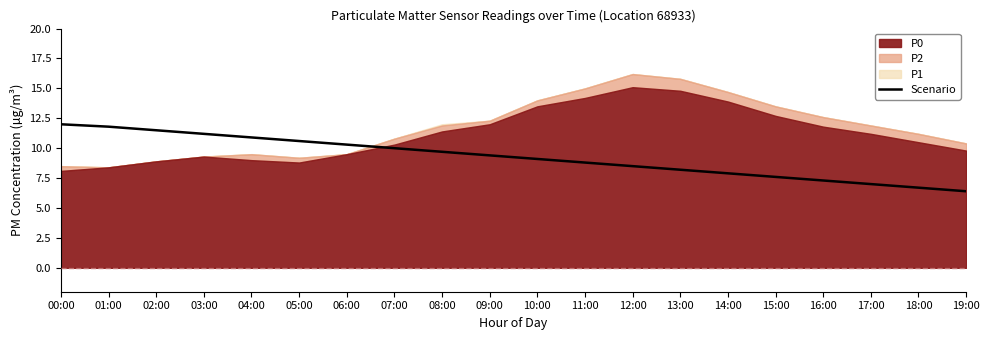

Does the chart have visible grid lines?

No